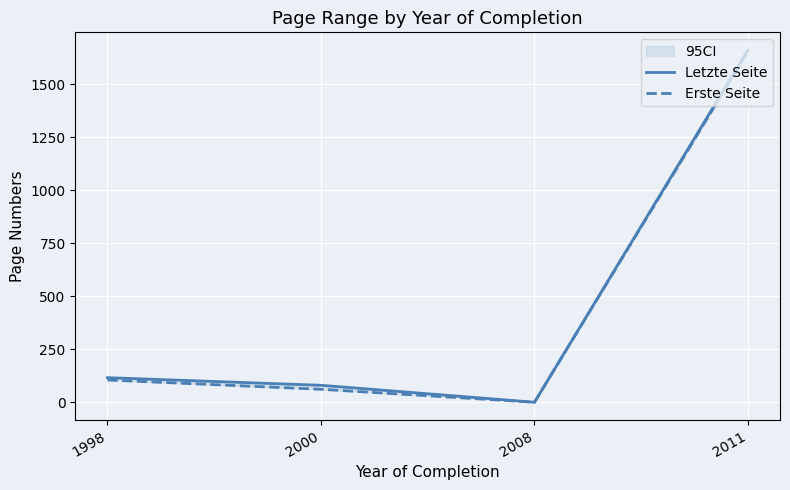

How many data points in Erste Seite are above 105?

1